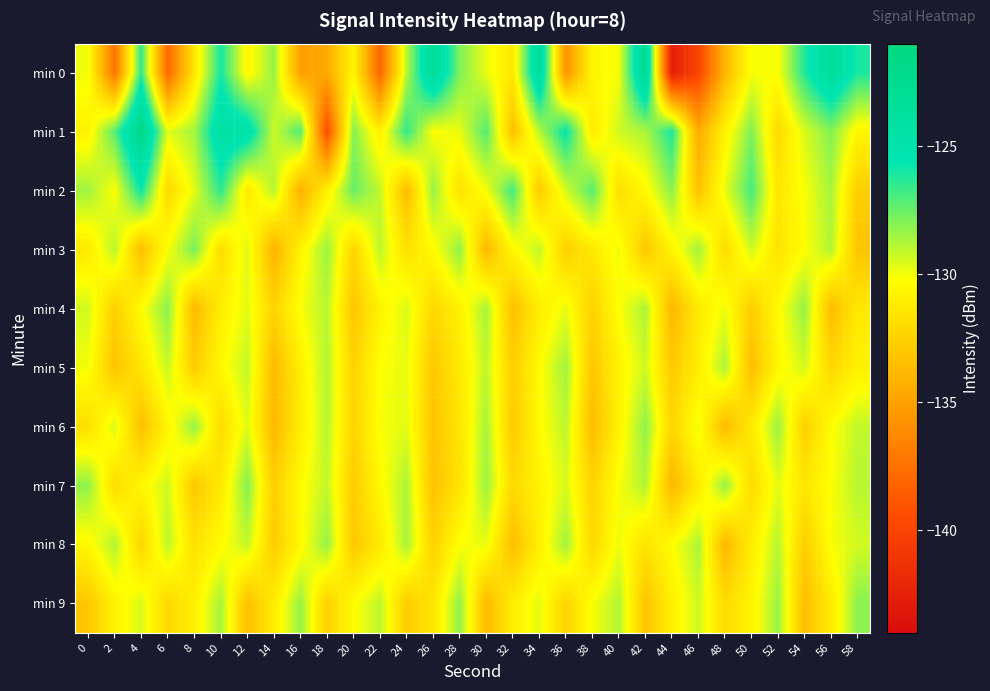

Rank the series at 24 from highest to lowest value.

min 1, min 8, min 7, min 0, min 4, min 6, min 5, min 3, min 9, min 2